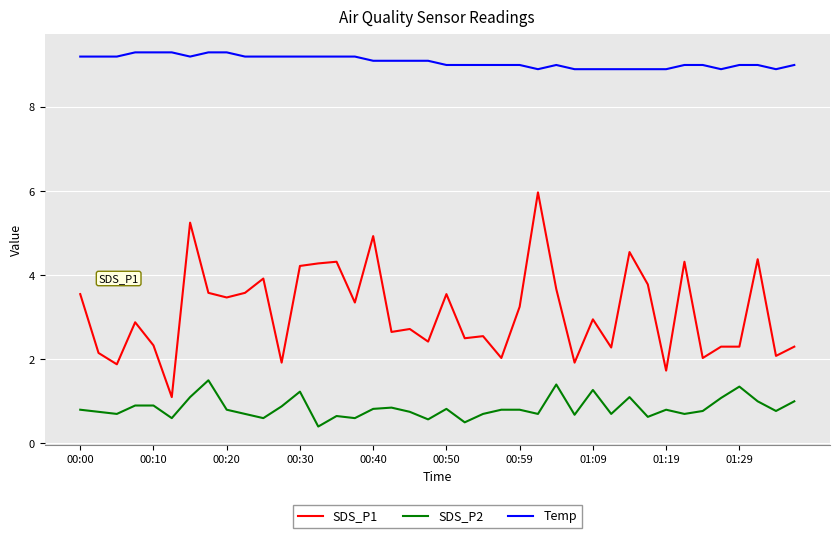

What are all the series names shown in the legend?

SDS_P1, SDS_P2, Temp